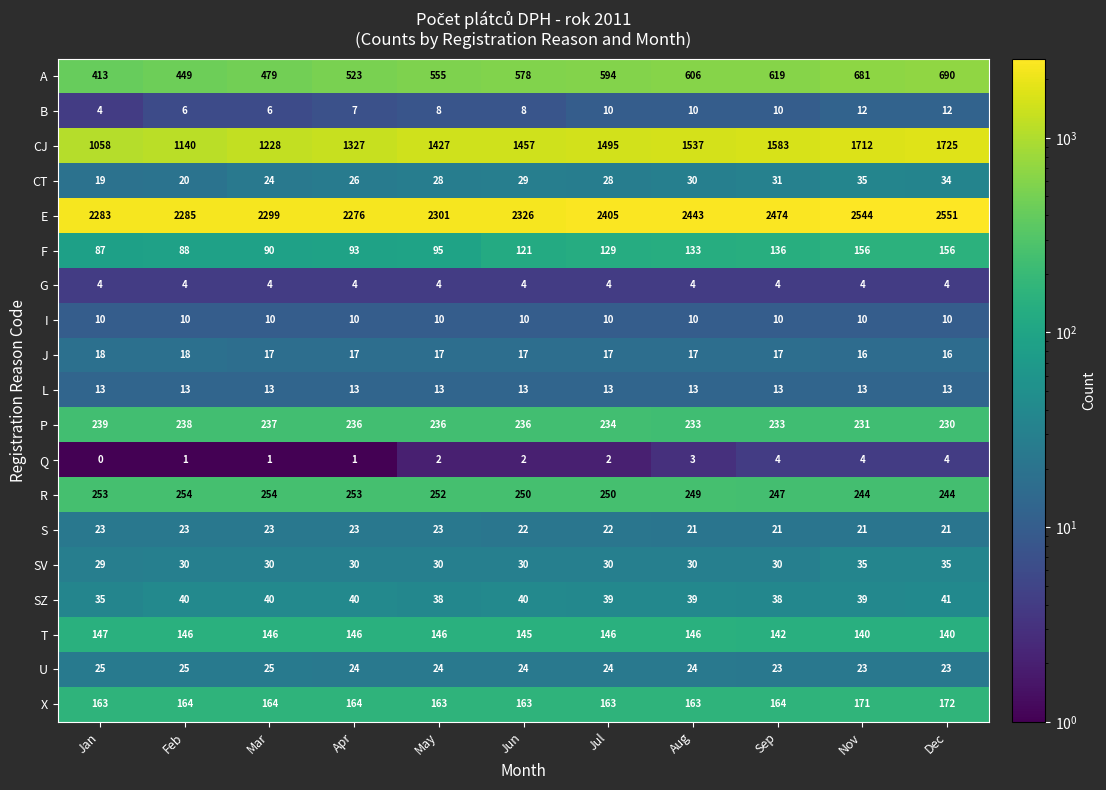

How many data points in R are less than 250?

4